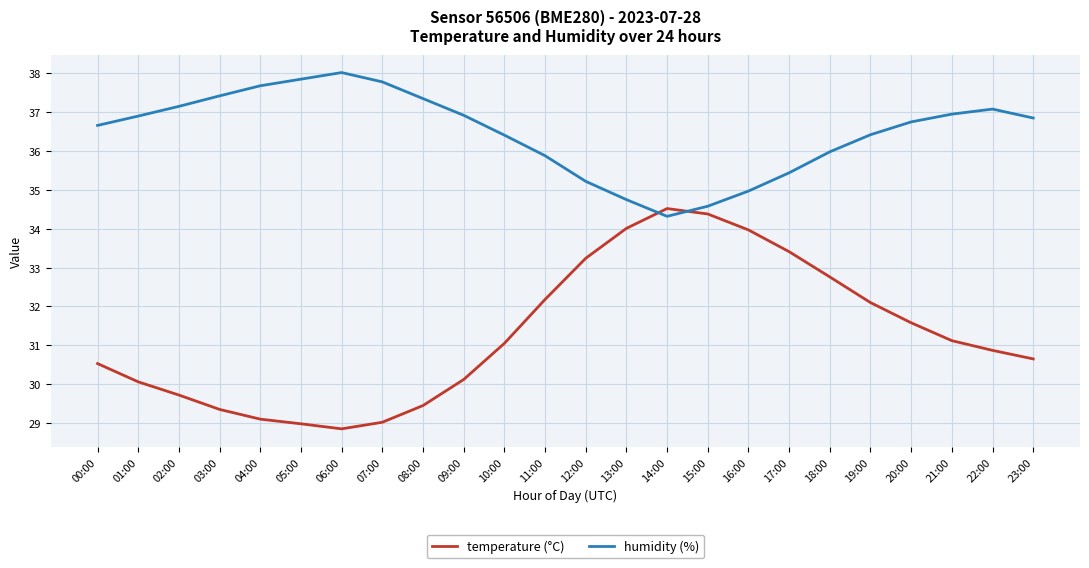

Rank the series by their average value, from highest to lowest.

humidity (%), temperature (°C)